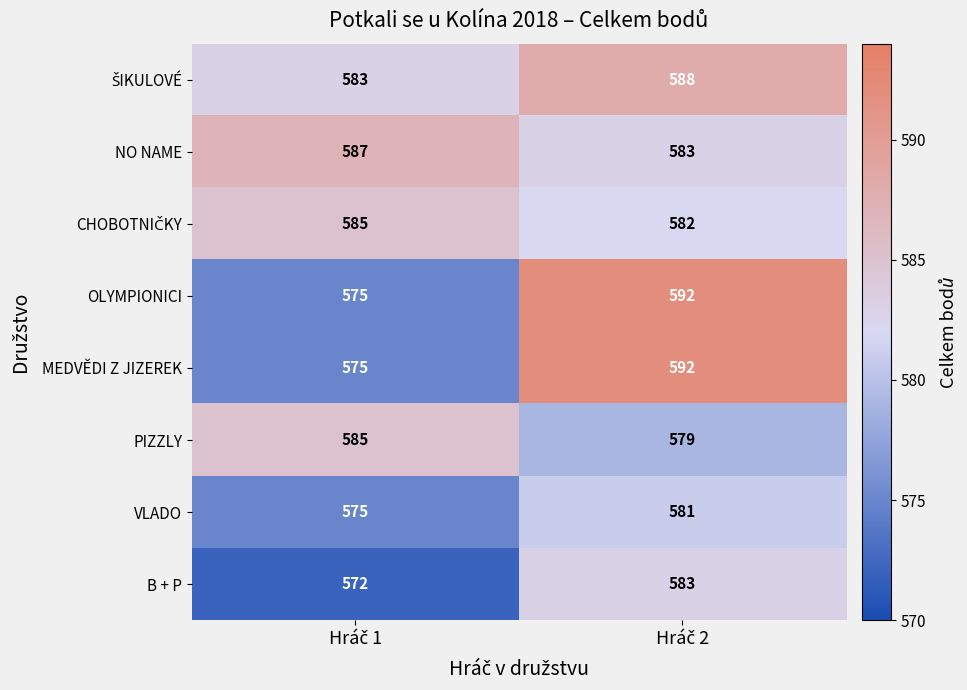

What is the minimum value shown in the chart?

572